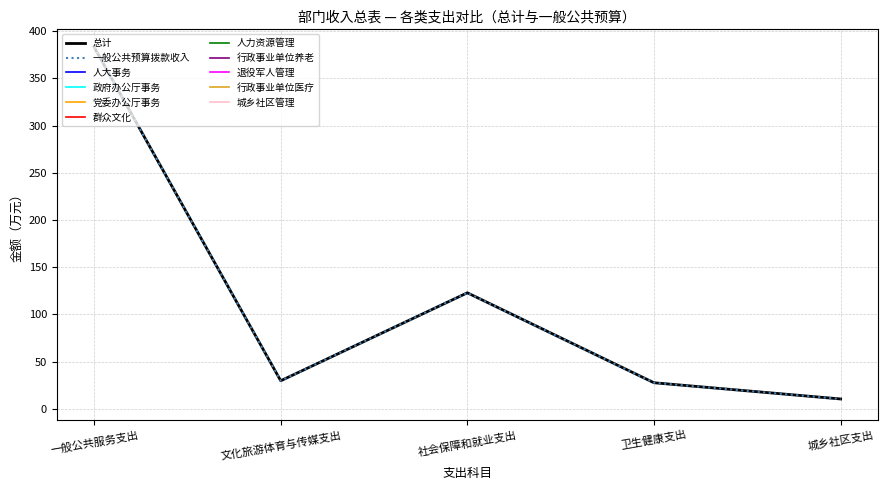

Reading left to right, what are all the values shown in this chart?

总计: 383.1	29.7	122.8	27.6	10.4
一般公共预算拨款收入: 383.1	29.7	122.8	27.6	10.4